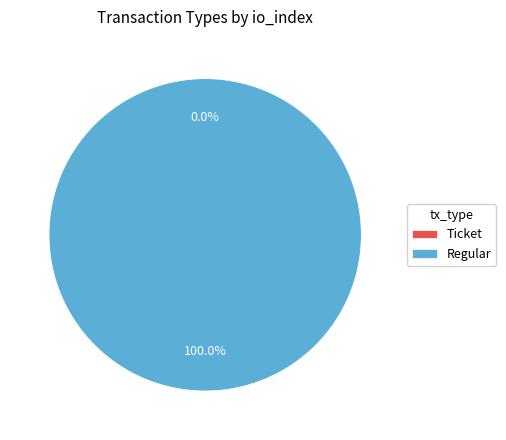

To the nearest percent, what percentage of the pie is Regular?

100%